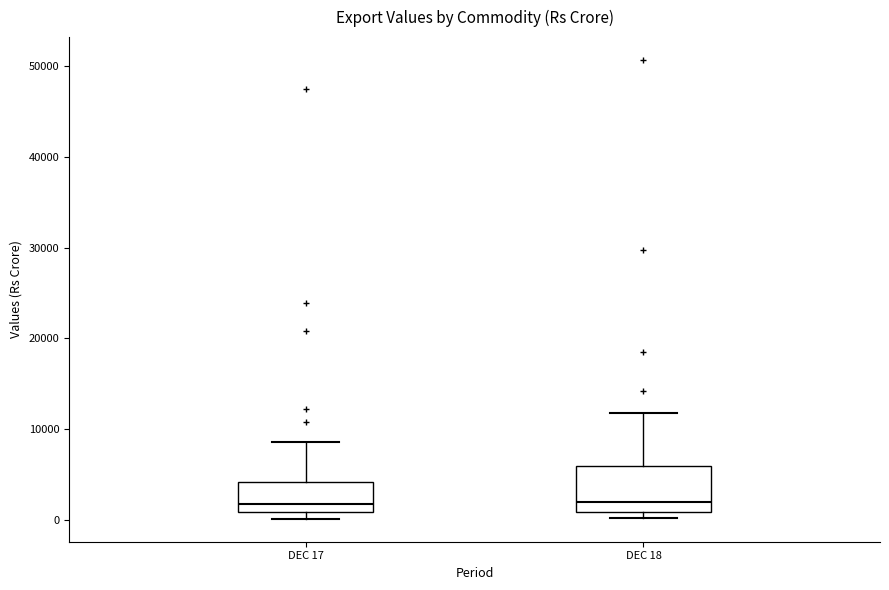

Where does the upper whisker of the box for DEC 18 end on the y-axis? The values are not printed on the chart, so give them approximately, as read against the axis.

12000